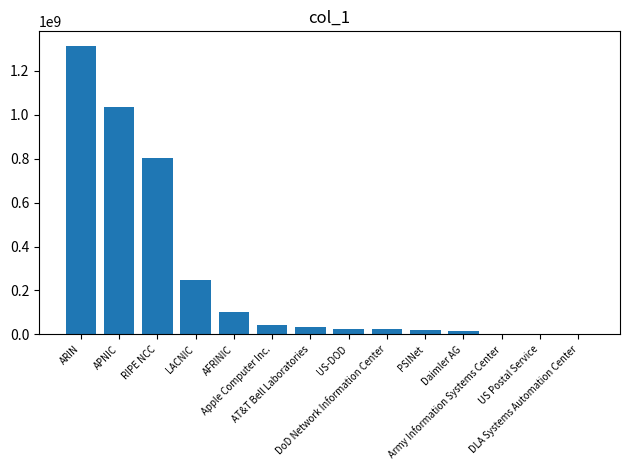

What is the sum of all values?

3663094629